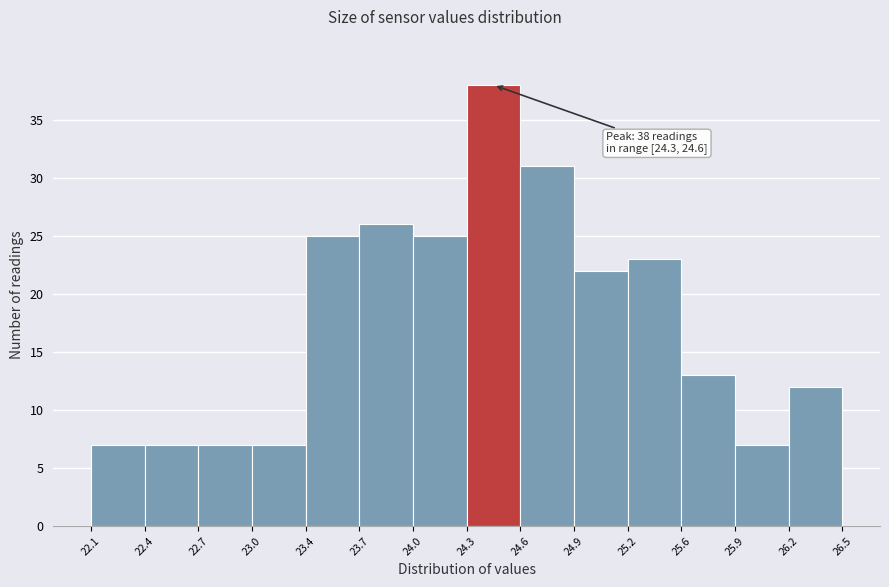

Which range on the x-axis has the tallest bar?

24.3 to 24.6